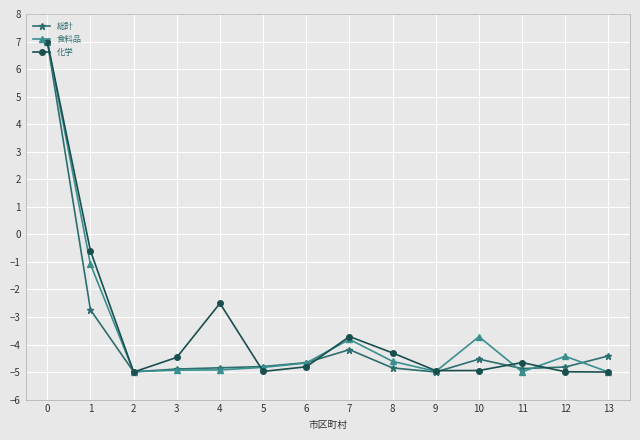

What is the minimum value shown in the chart?

-5.0